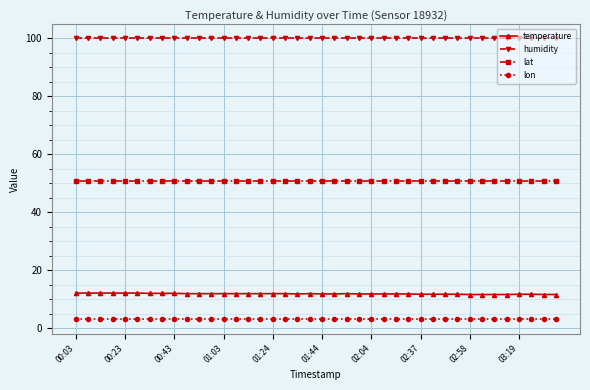

What is the smallest value displayed?

3.1